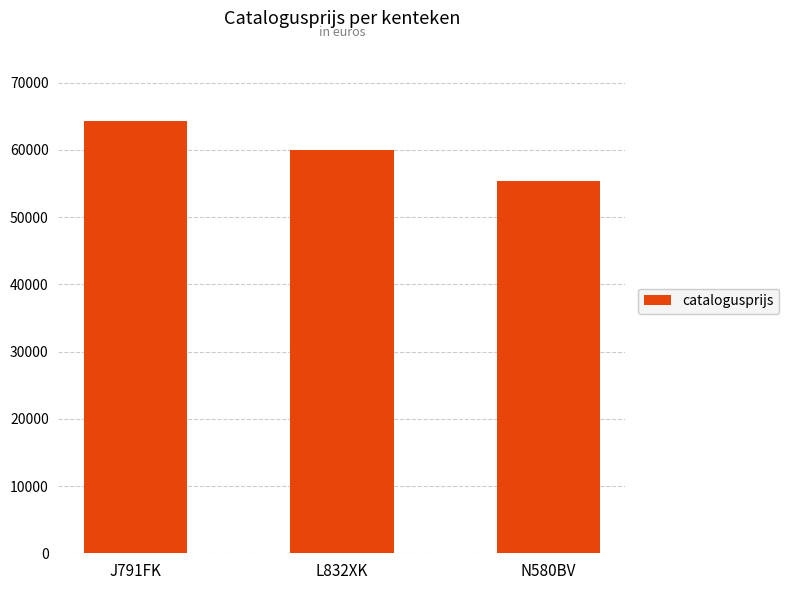

Reading left to right, list all the values displayed in this chart.

64305	60024	55351